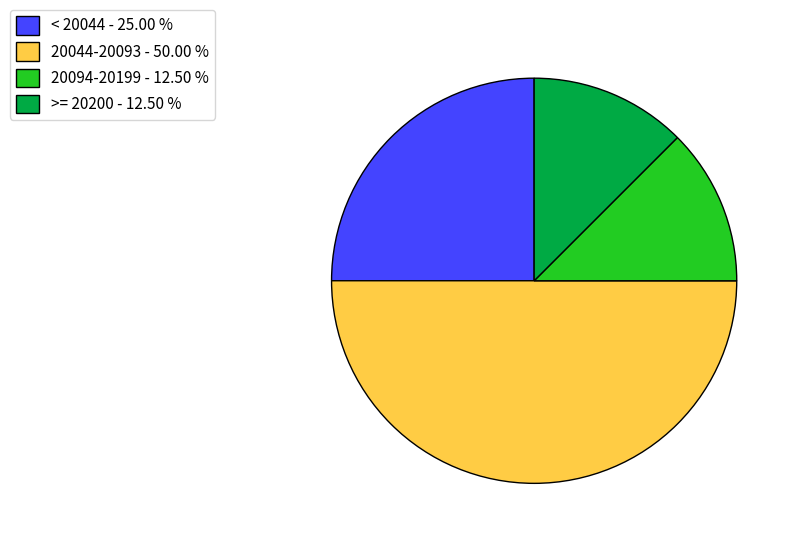

Which category has the biggest portion of the pie?

20044-20093 - 50.00 %